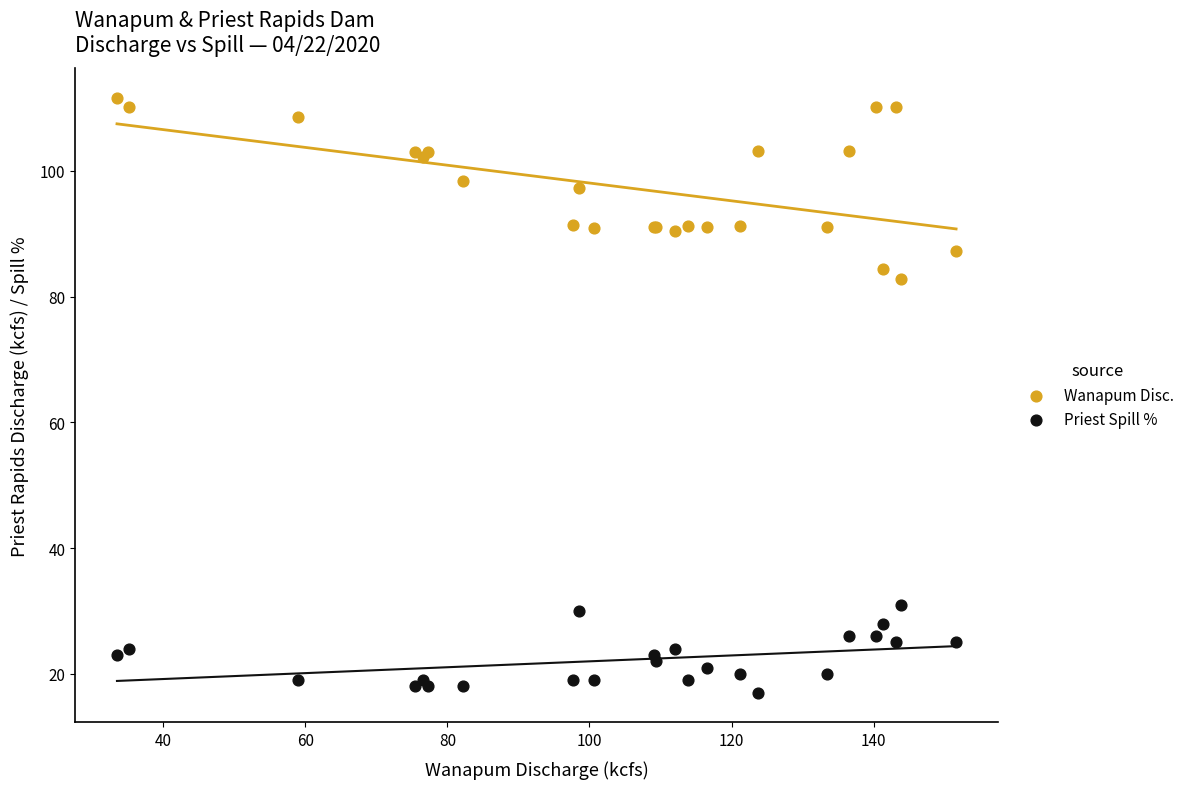

Which series reaches the maximum Y coordinate?

Wanapum Disc.